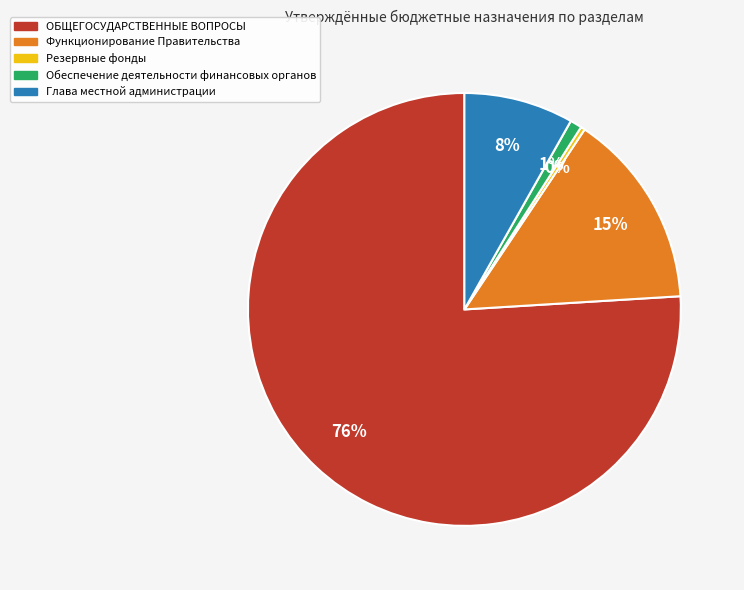

Rank the categories by value from lowest to highest.

Резервные фонды, Обеспечение деятельности финансовых органов, Глава местной администрации, Функционирование Правительства, ОБЩЕГОСУДАРСТВЕННЫЕ ВОПРОСЫ